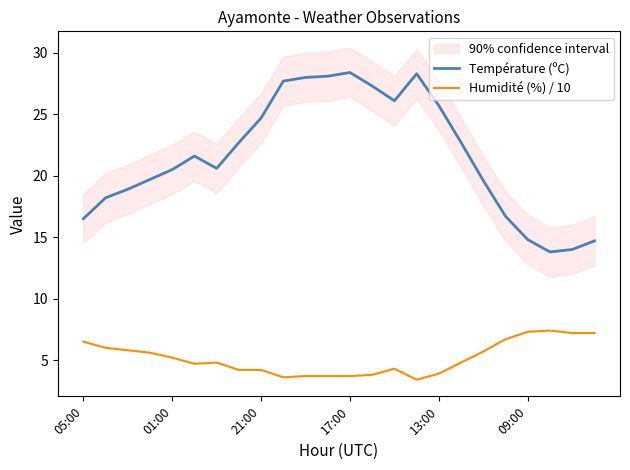

At which category does Humidité (%) / 10 reach its first local peak?

6